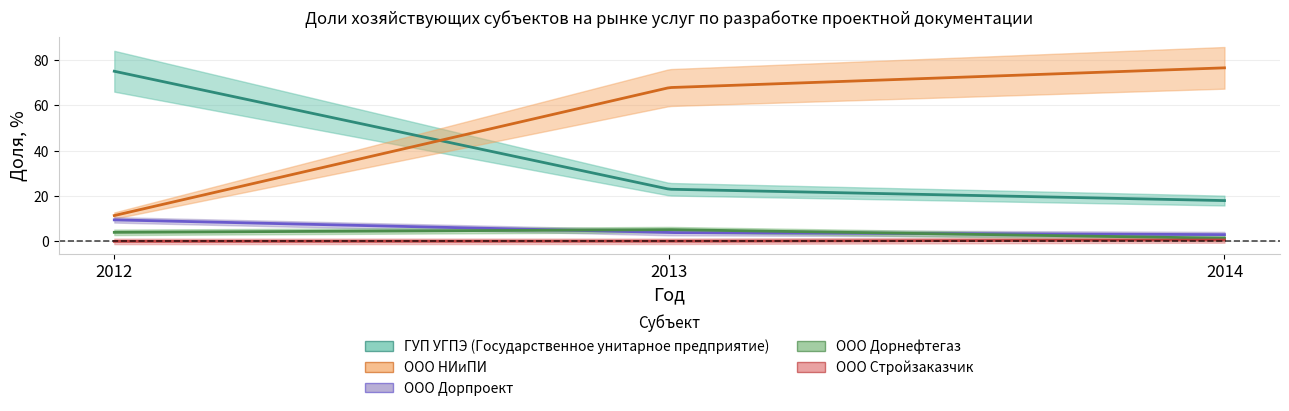

What is the difference between the highest and lowest values at 2014?

75.9